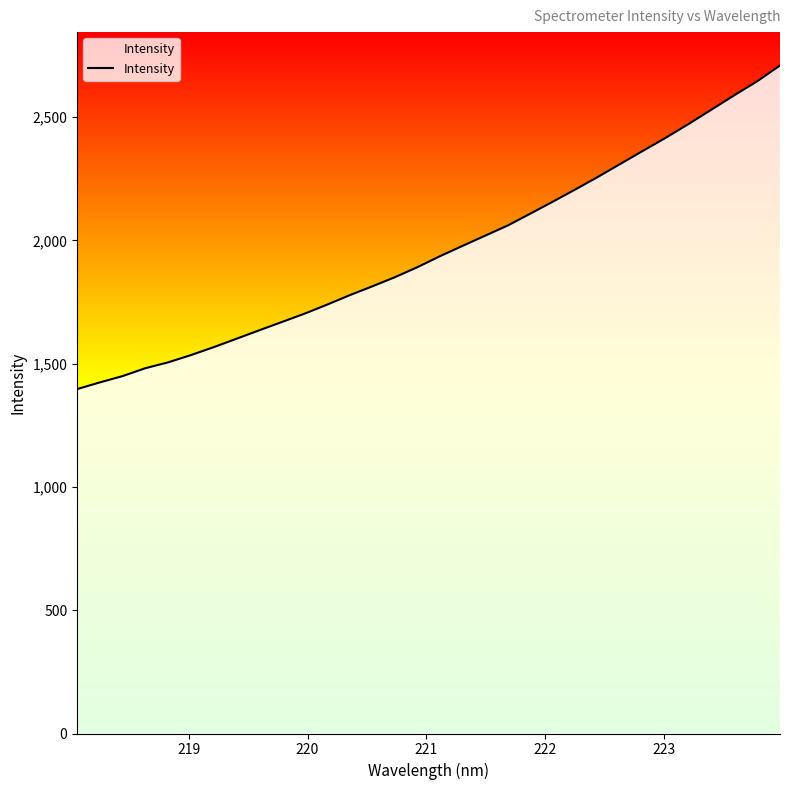

What is the greatest value displayed?

2708.8